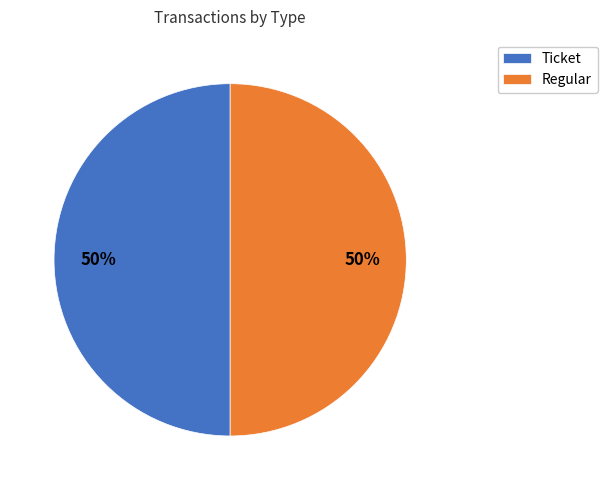

What is the ratio of the value at Ticket to the value at Regular?

1.0